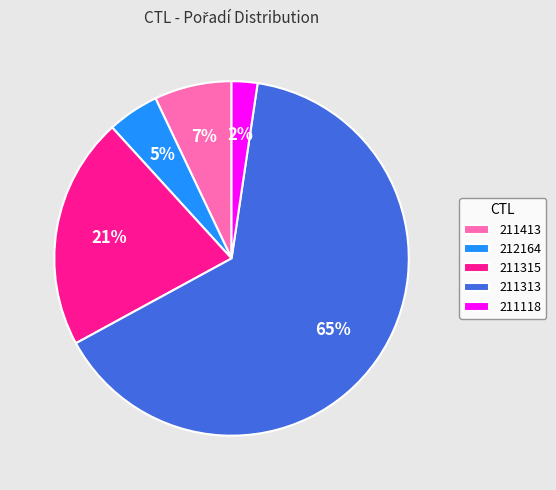

Count the number of slices in the pie.

5